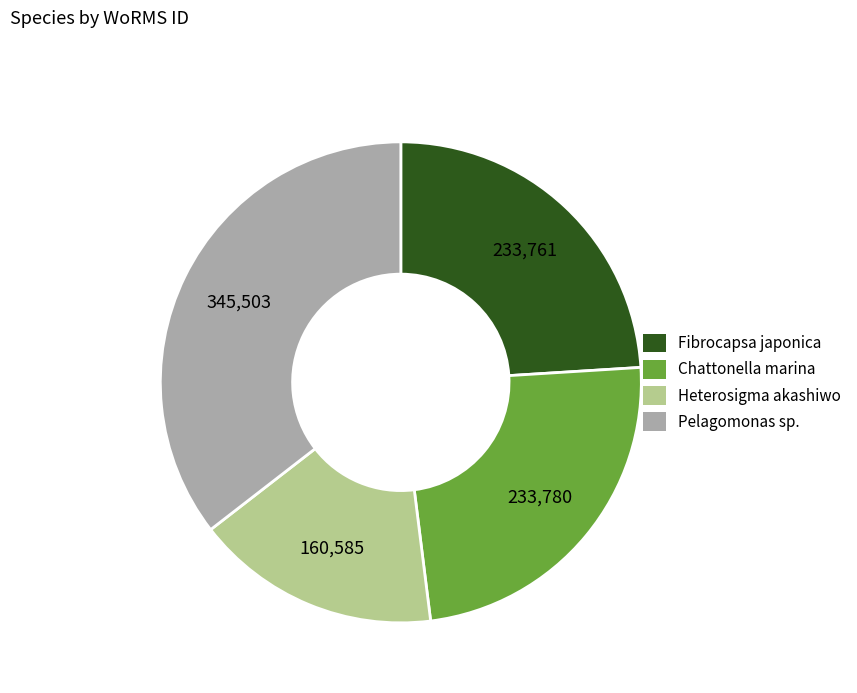

Is there any slice that represents more than half of the pie?

No